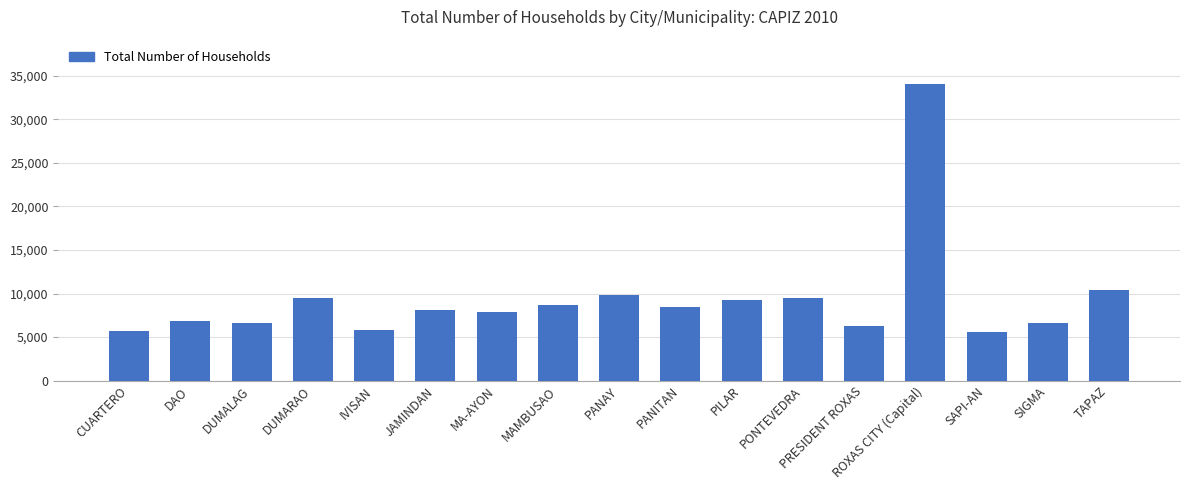

Are the bars horizontal?

No